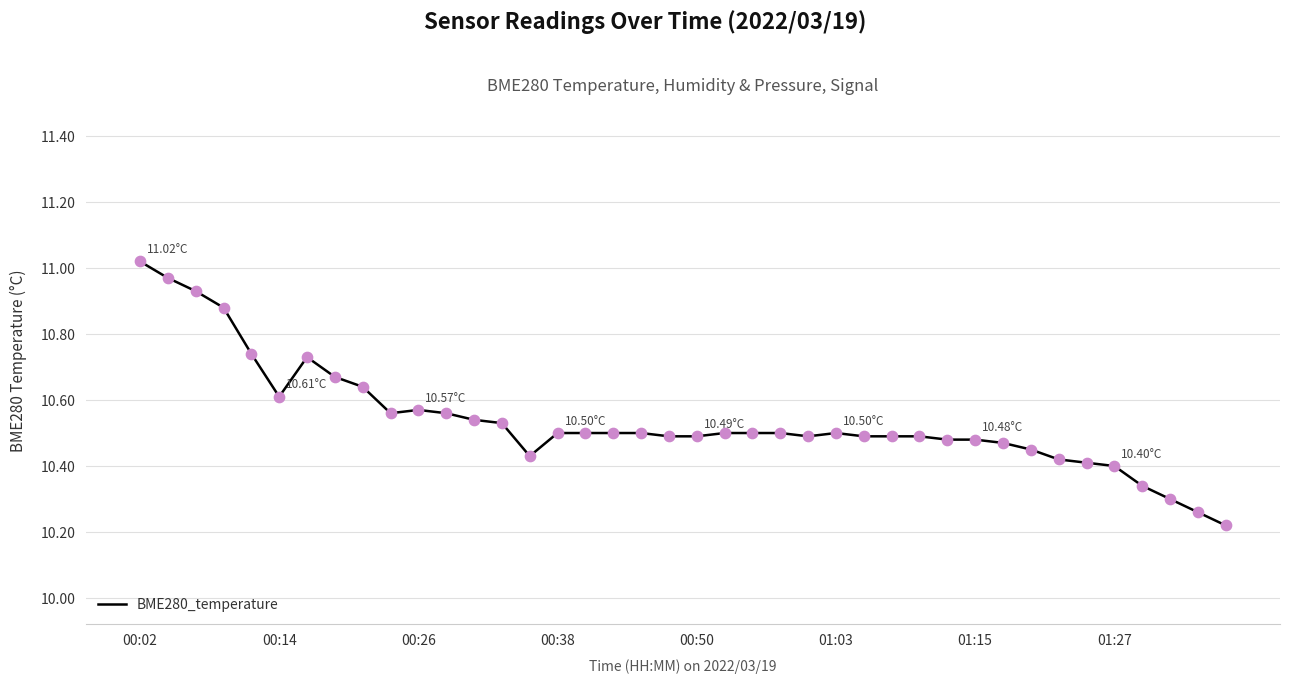

What is the difference between the maximum and minimum values?

0.8